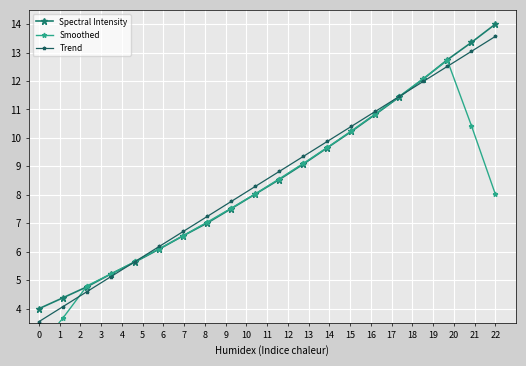

Count the number of categories in the chart.

20